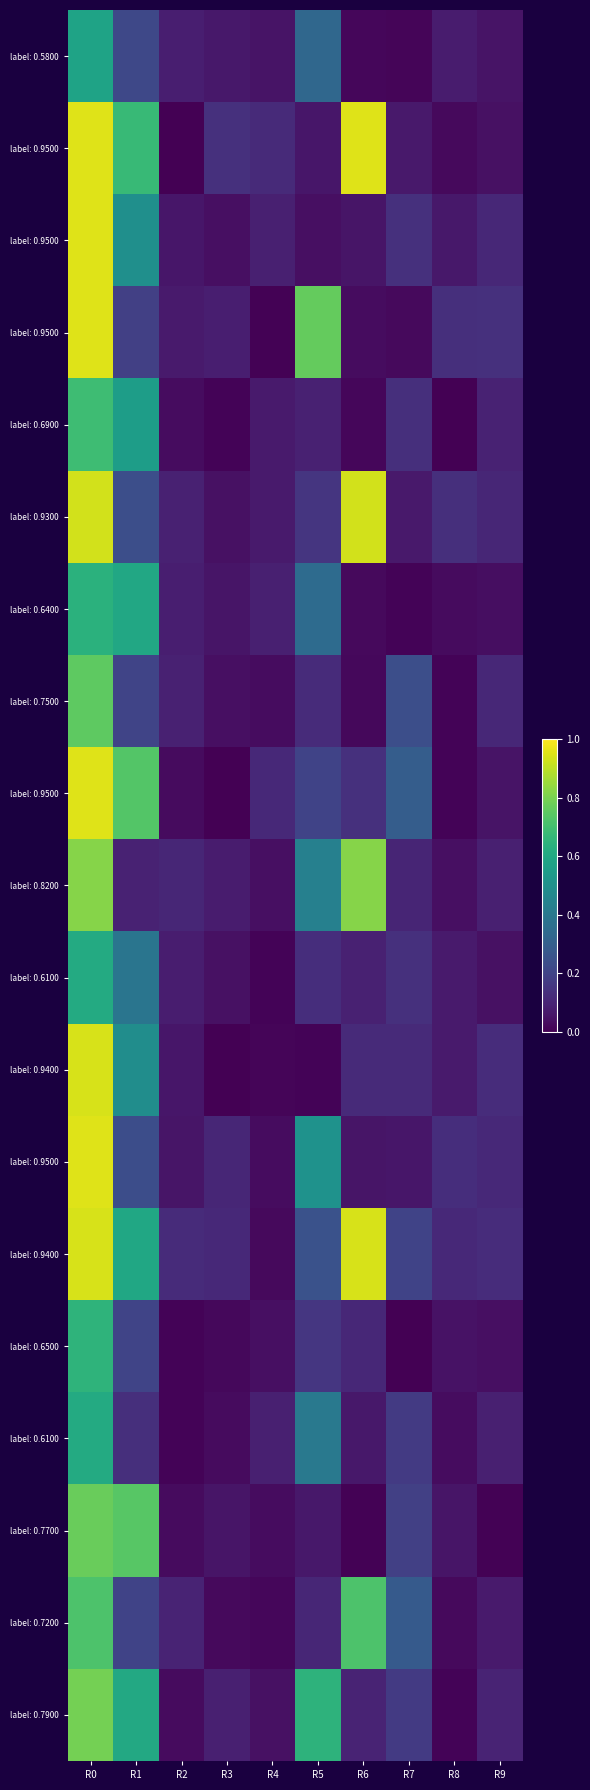

Which category has the lowest value across all series?

R3